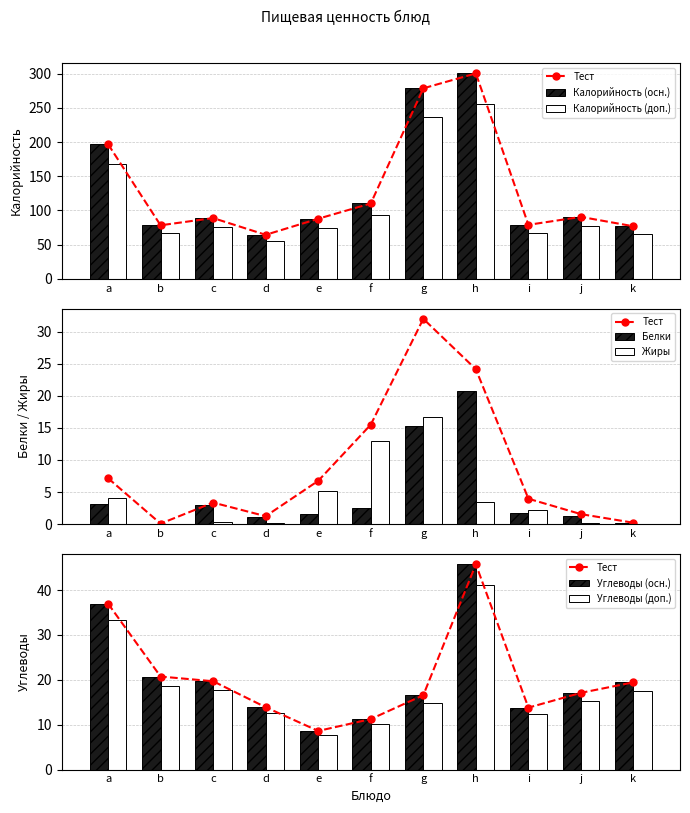

The Белки series shows 3.0 at c. True or false?

True